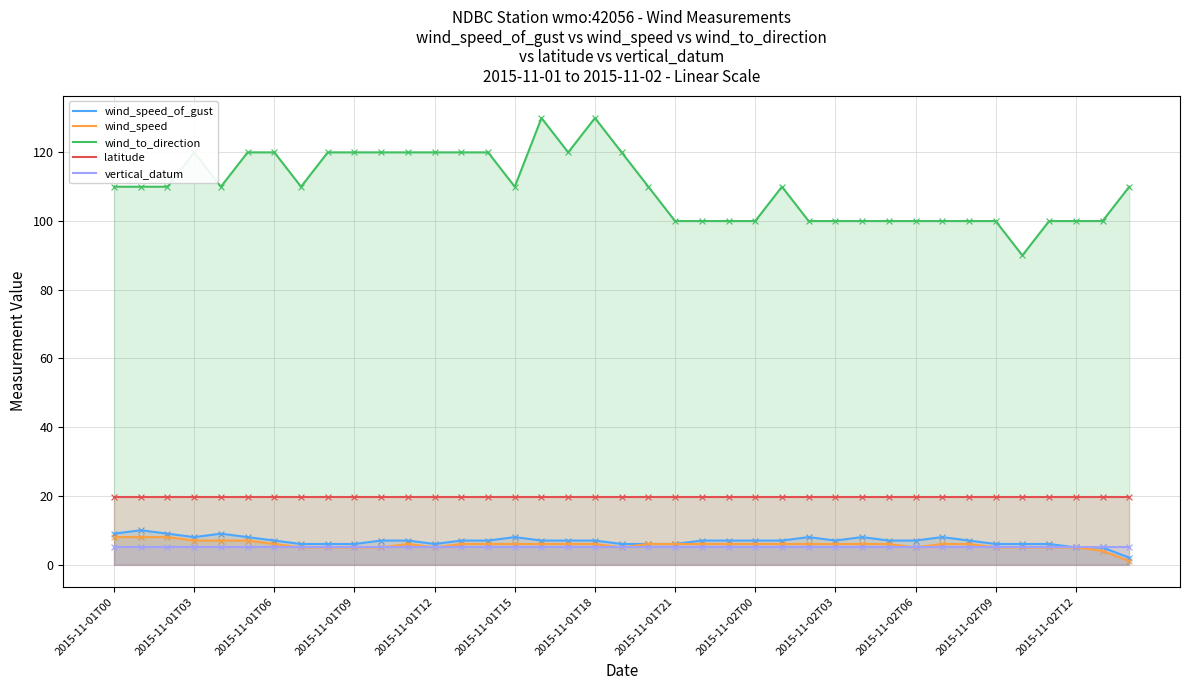

Which series contains the lowest Y value?

wind_speed